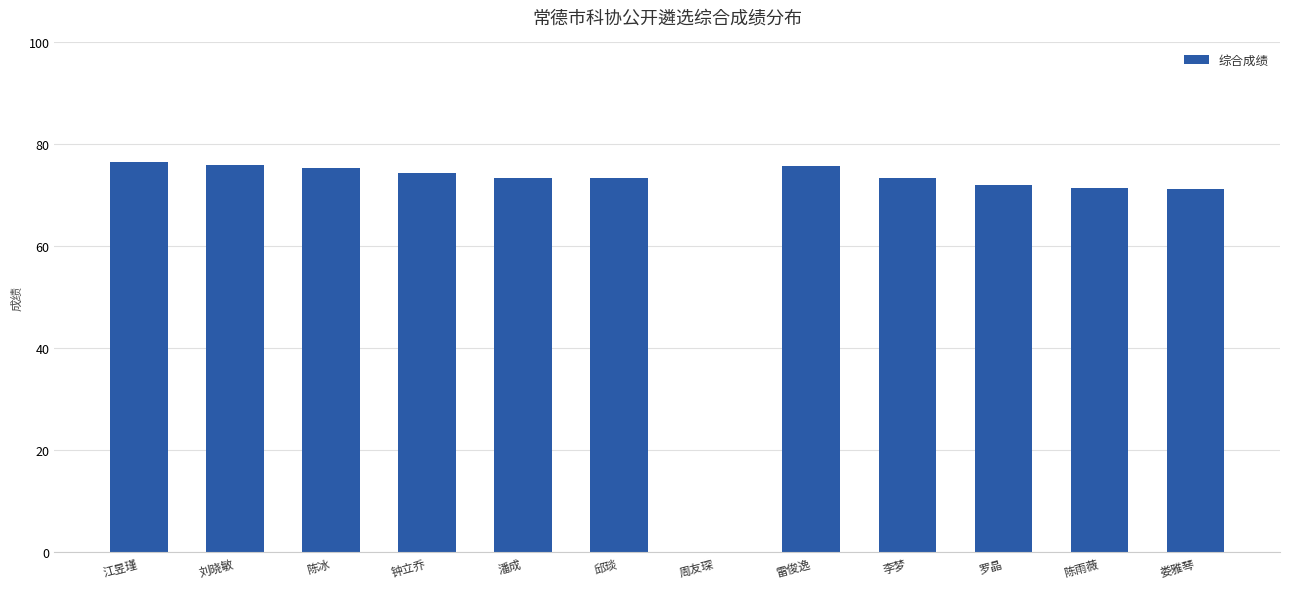

The value at 周友琛 is 41.5. True or false?

False